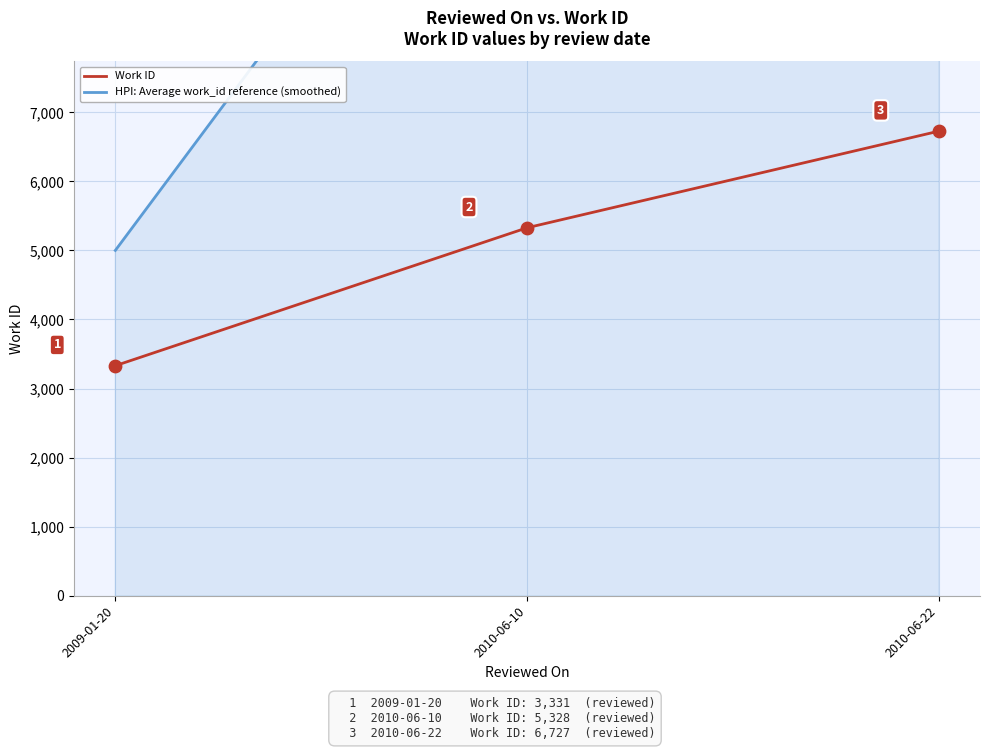

Which series reaches the minimum Y coordinate?

Work ID